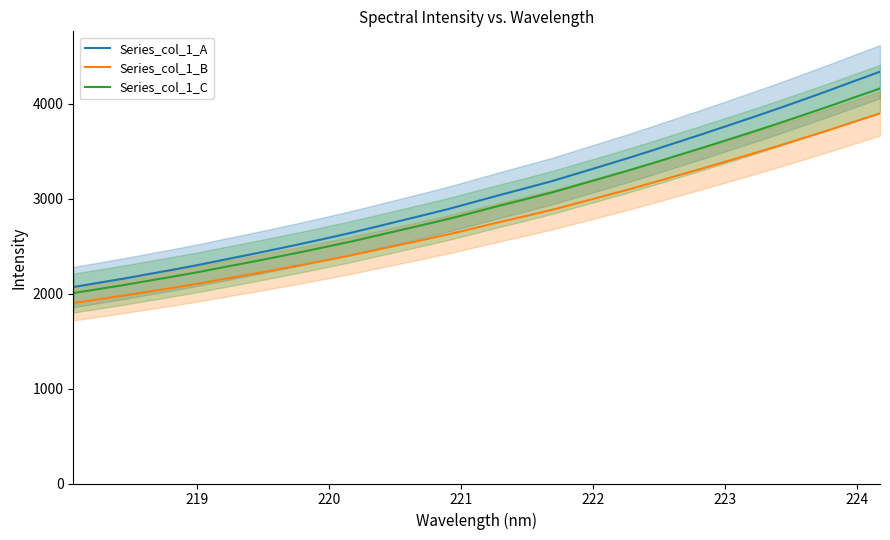

True or false: Series_col_1_B and Series_col_1_A cross at least once.

False